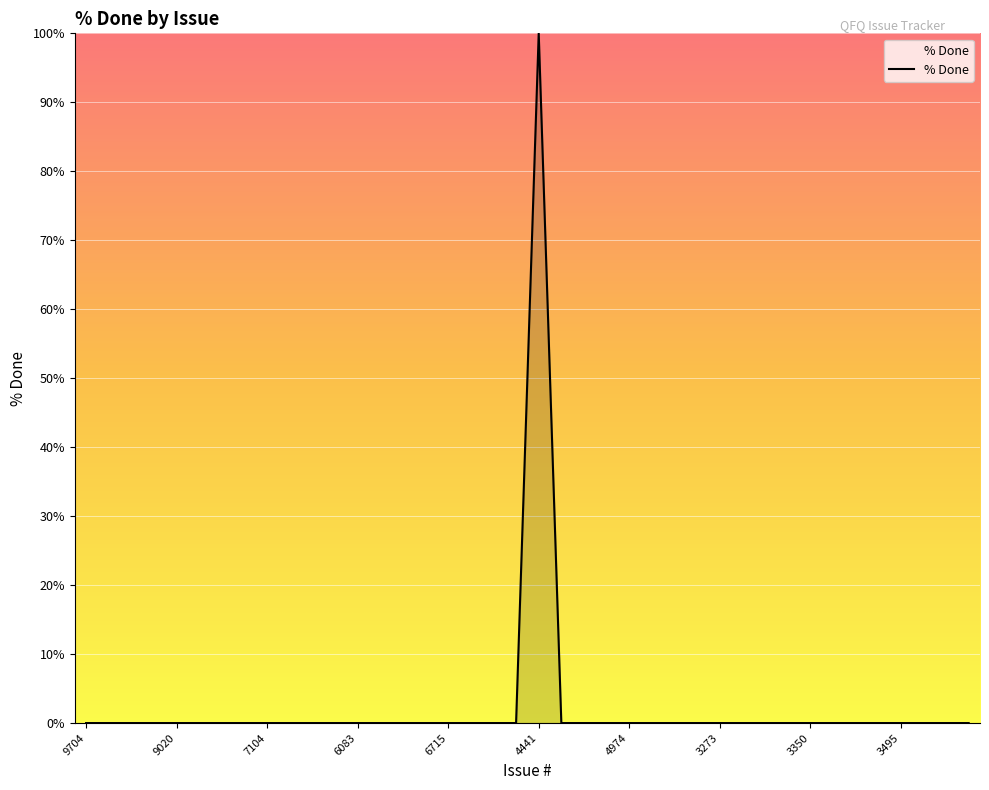

What is the difference between the maximum and minimum values?

100